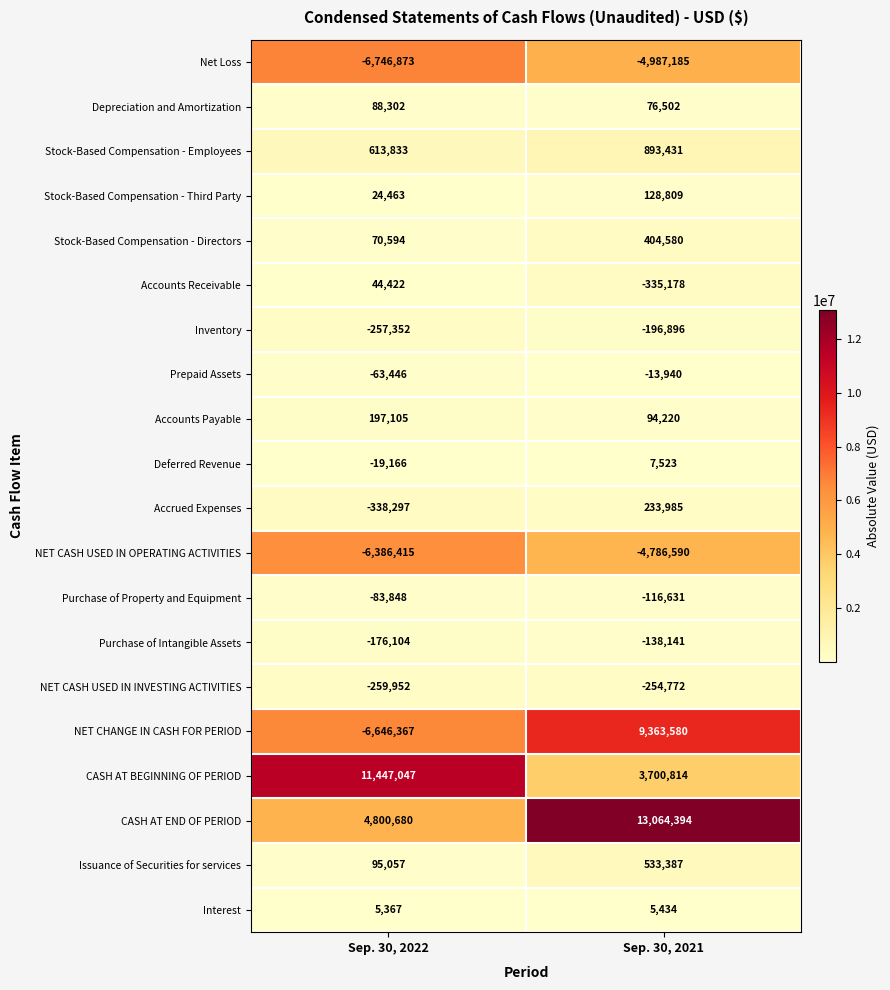

What is the difference between the highest and lowest values at Sep. 30, 2022?

18193920